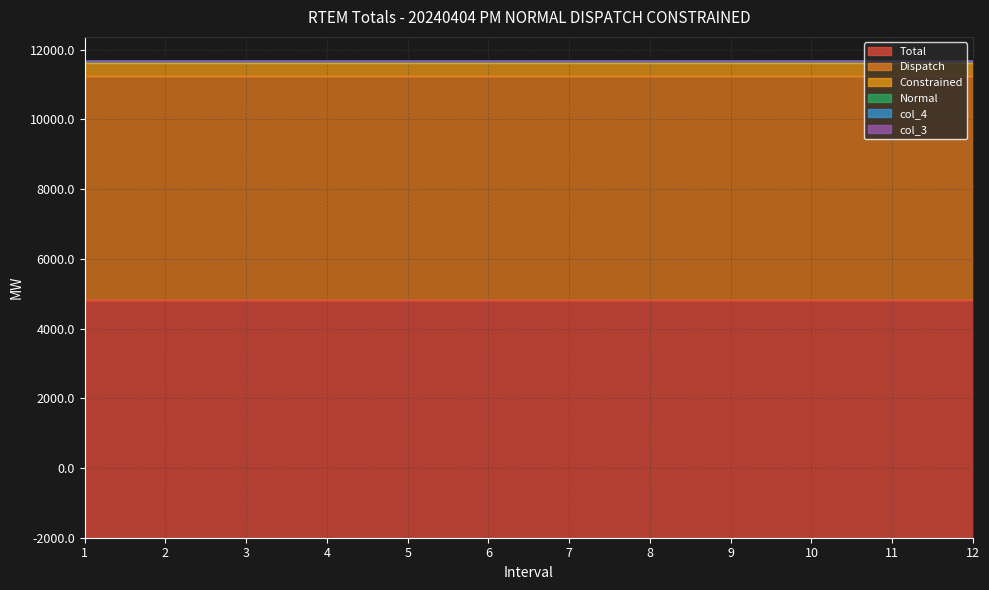

Which category has the highest value in the Dispatch series?

1